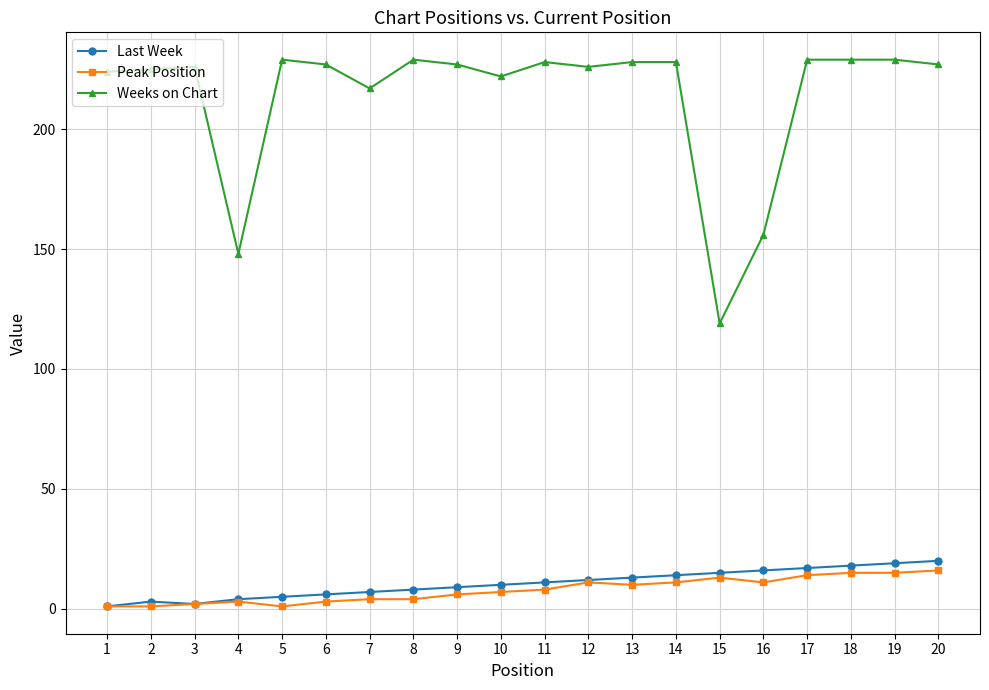

True or false: Weeks on Chart and Peak Position intersect in this chart.

False